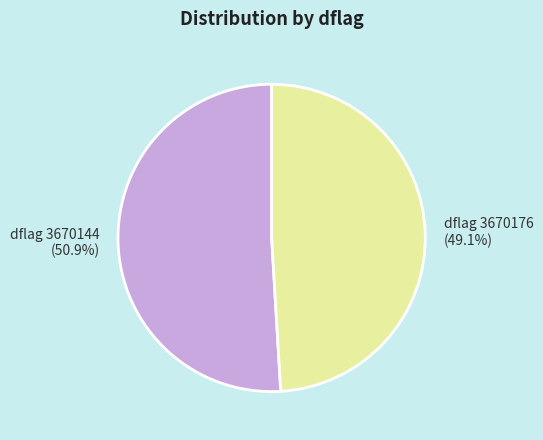

Which has a higher value, dflag 3670176 or dflag 3670144?

dflag 3670144